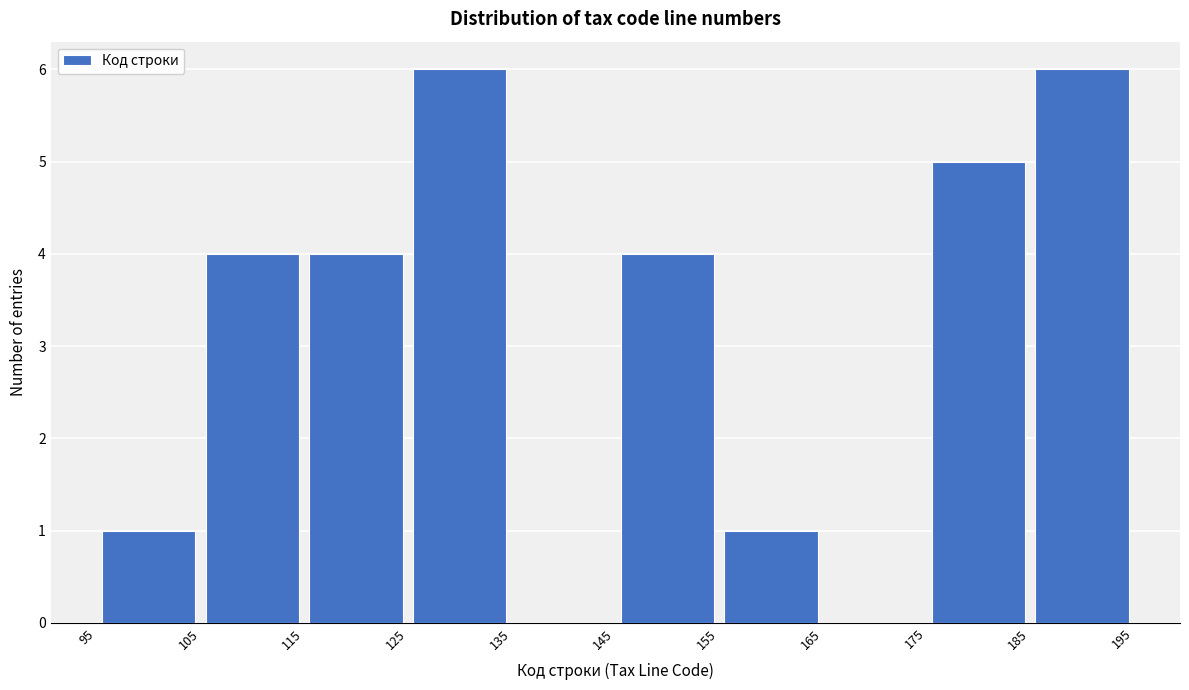

Reading left to right, list every bar in this chart as the range it spans on the x-axis followed by its height. The values are not printed on the chart, so give them approximately, as read against the axis.

95 to 105: 1
105 to 115: 4
115 to 125: 4
125 to 135: 6
135 to 145: 0
145 to 155: 4
155 to 165: 1
165 to 175: 0
175 to 185: 5
185 to 195: 6